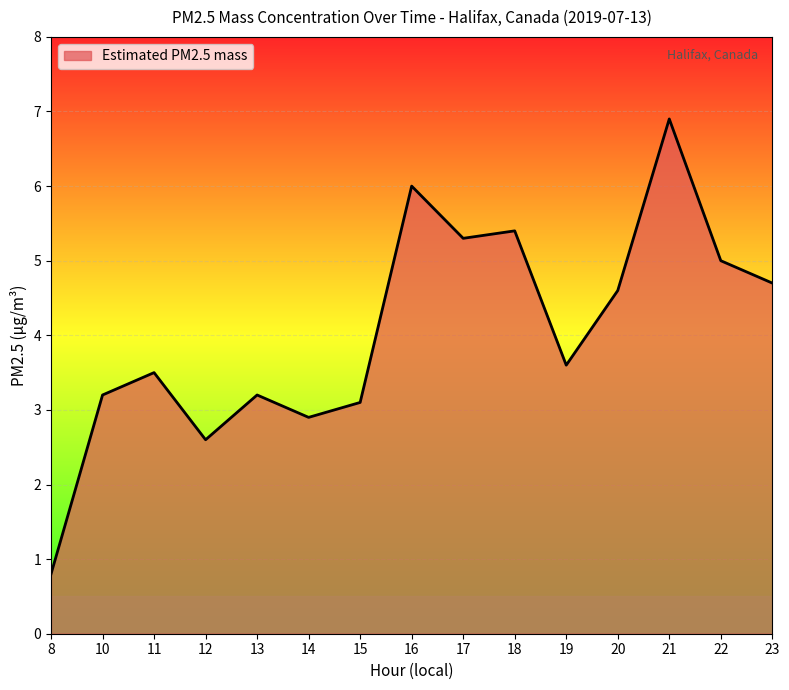

What is the maximum value shown in the chart?

6.9